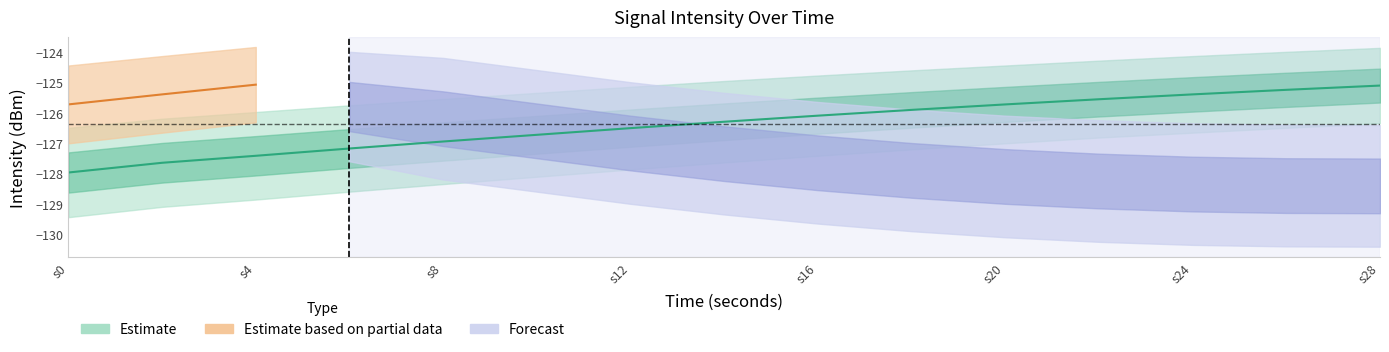

What is the minimum value shown in the chart?

-128.0